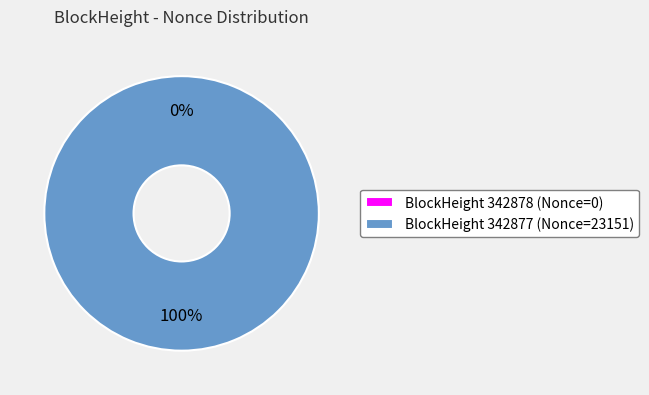

Which slice is the smallest?

342878